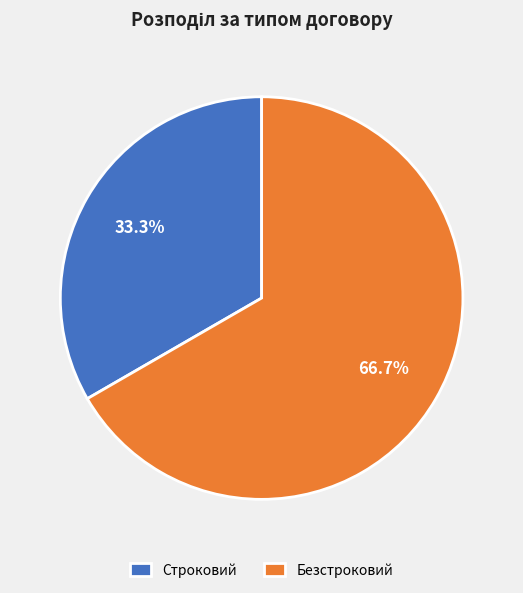

What is the ratio of the value at Строковий to the value at Безстроковий?

0.5